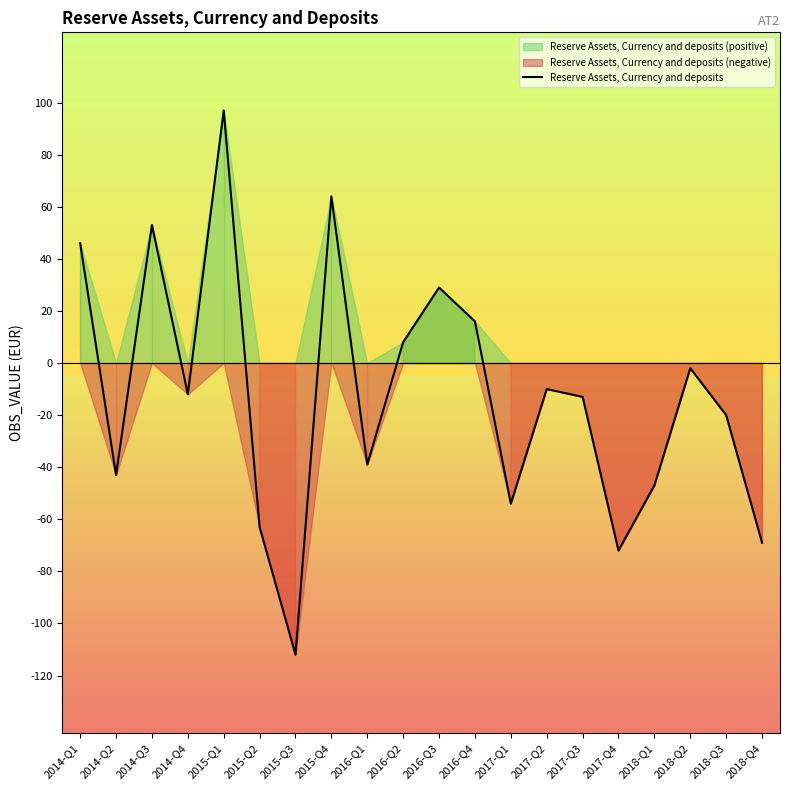

How many values are below zero?

13